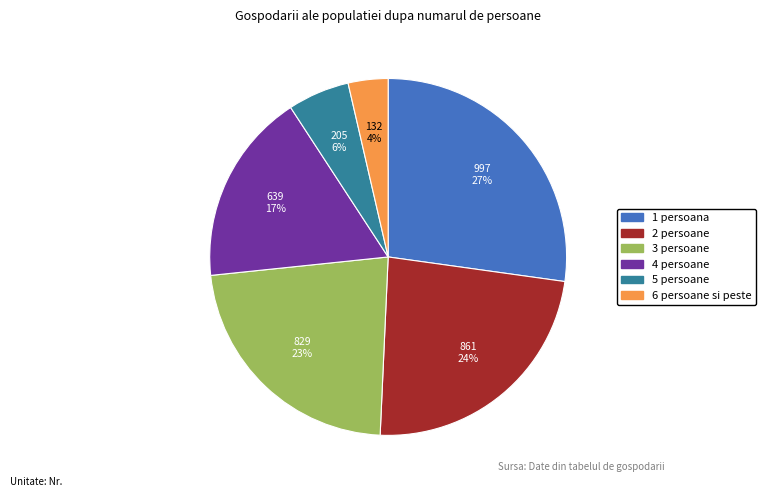

The 6 persoane si peste slice represents 4% of the pie. True or false?

True